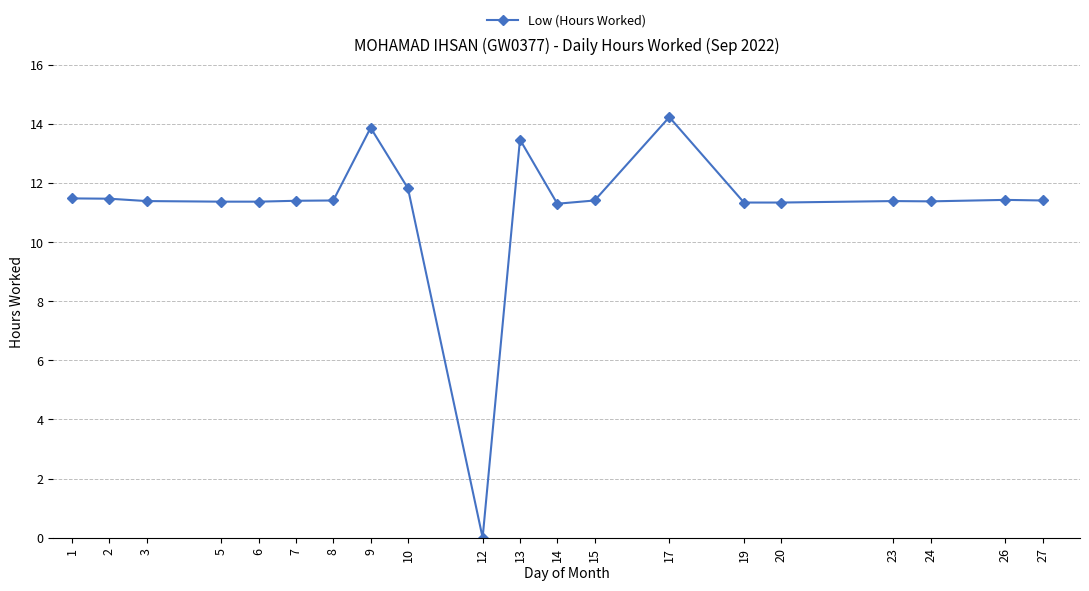

What is the sum of all values?

224.3